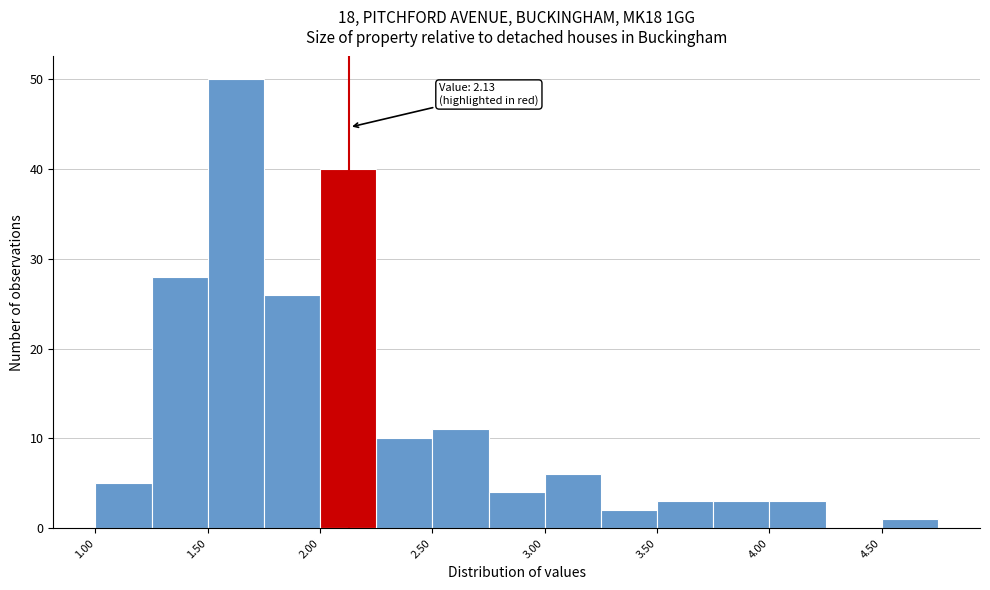

Over which range of the x-axis is the bar tallest?

1.50 to 1.75